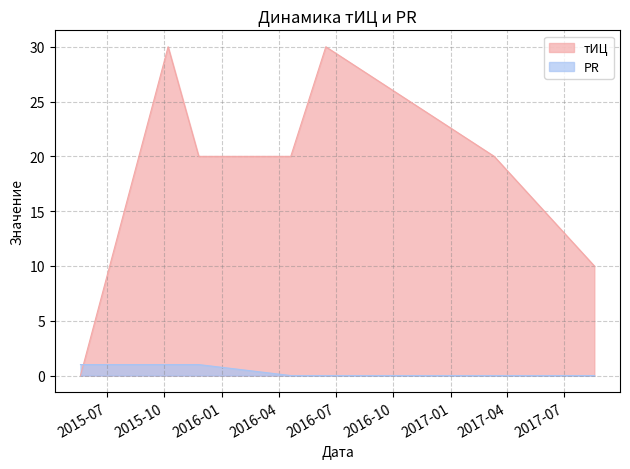

Where is тИЦ nearest to the value 15?

2015-11-25